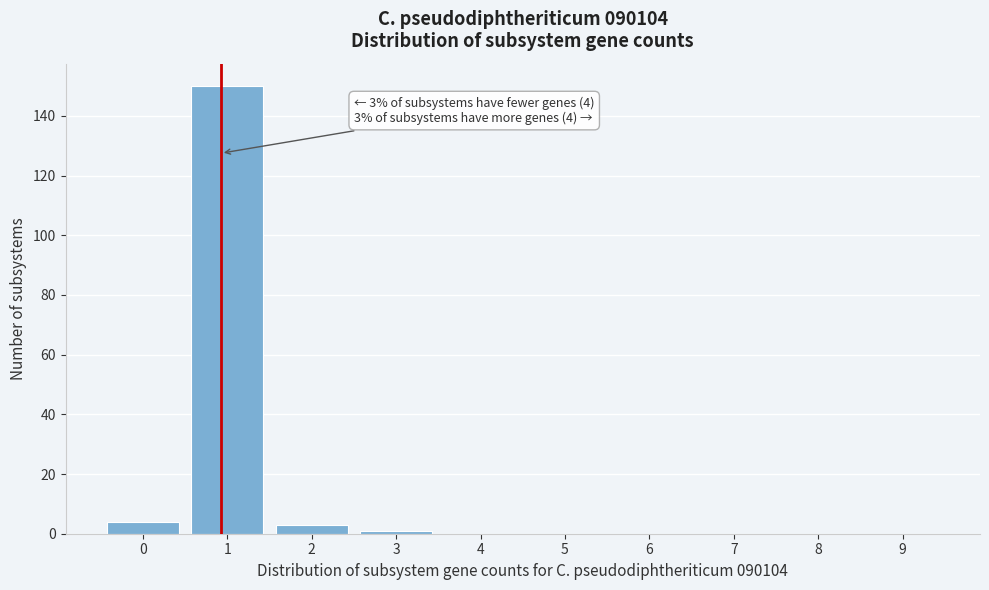

Reading left to right, extract all data points from this chart.

0=4	1=150	2=3	3=1	4=0	5=0	6=0	7=0	8=0	9=0